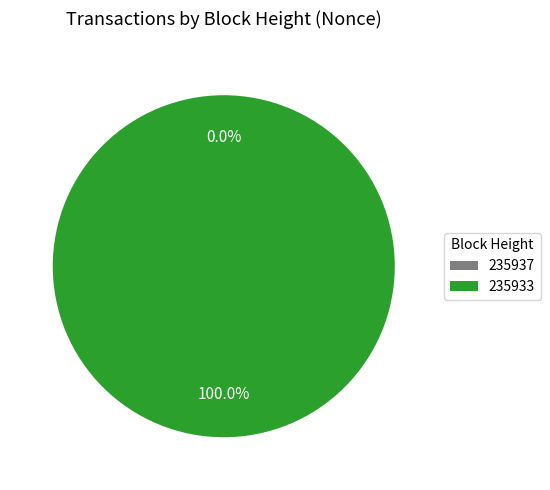

The 235937 slice represents 0% of the pie. True or false?

True